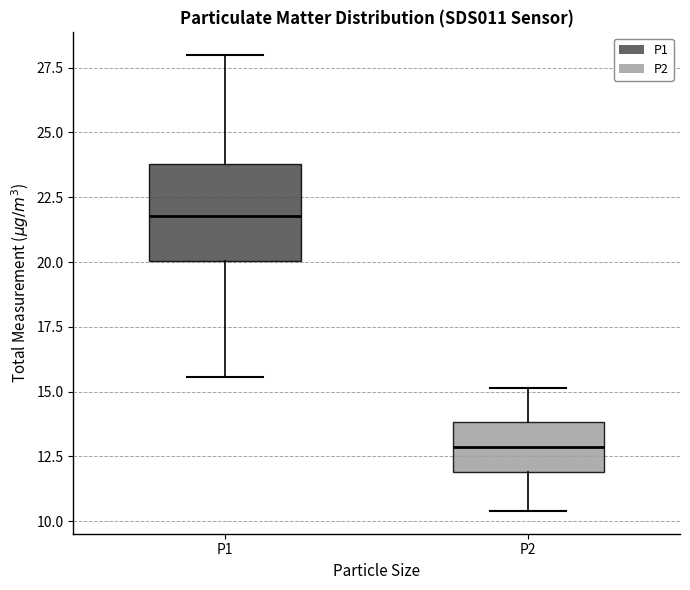

Which box's median line is the lowest?

P2